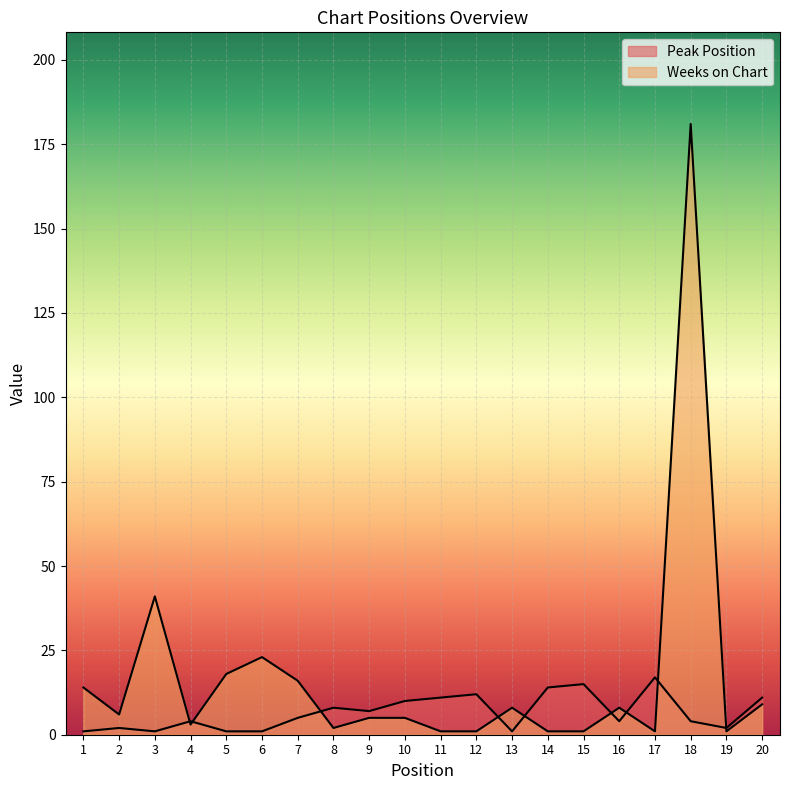

At which label does Peak Position first exceed 5?

8